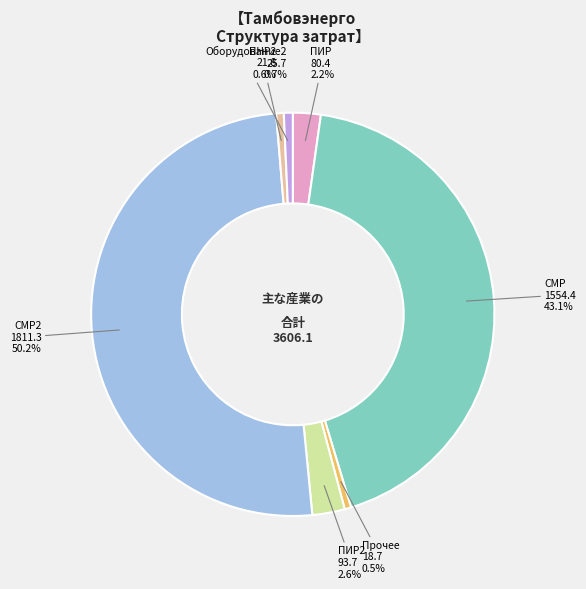

What is the ratio of the value at ПИР2 to the value at ПИР?

1.2